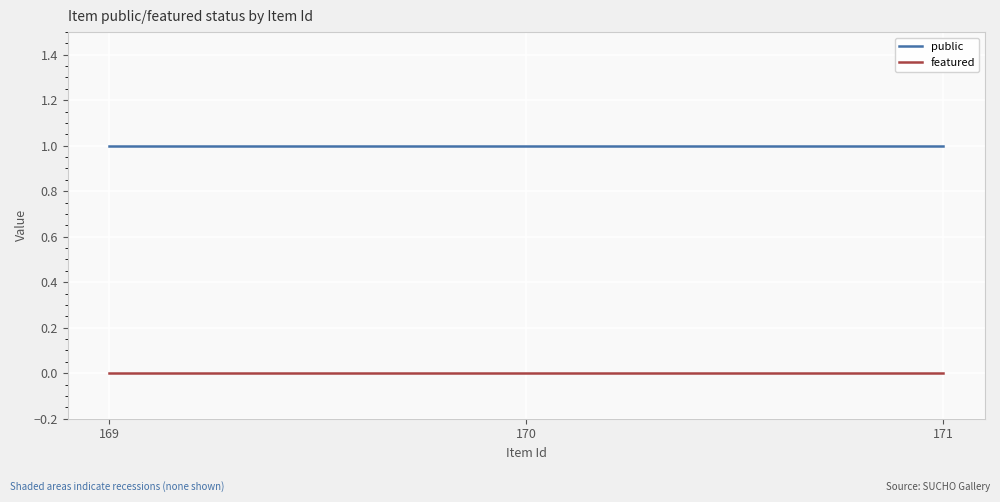

How many lines are shown in the chart?

2